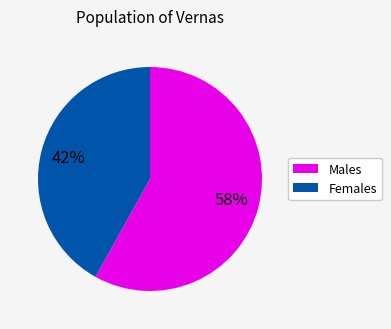

To the nearest percent, what is the difference between the largest and smallest slice percentages?

16%